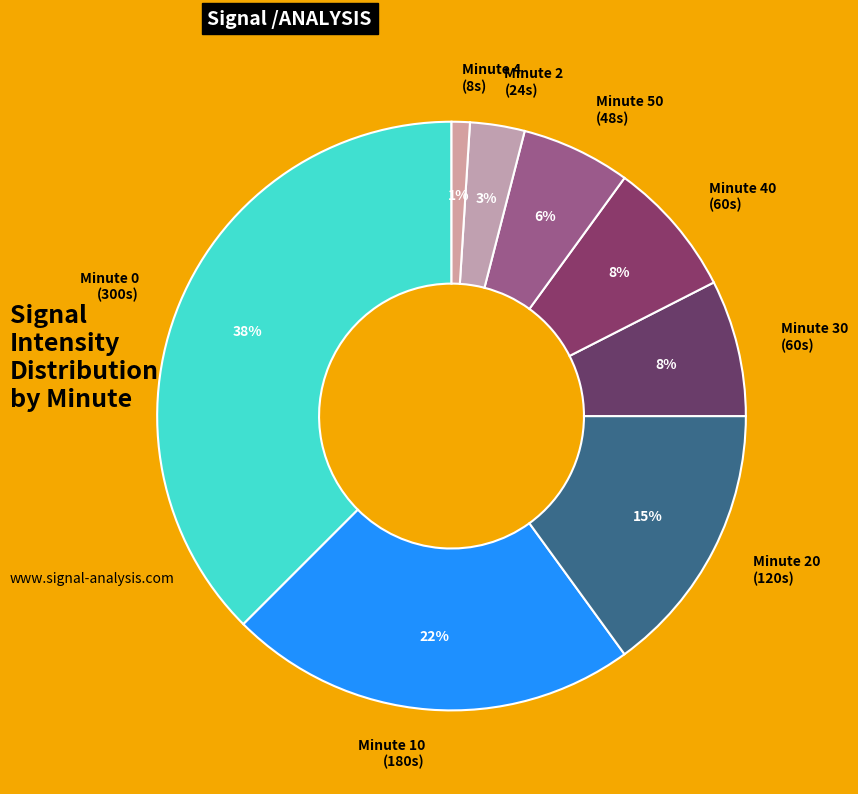

To the nearest percent, what percentage of the pie is Minute 2 (24s)?

3%